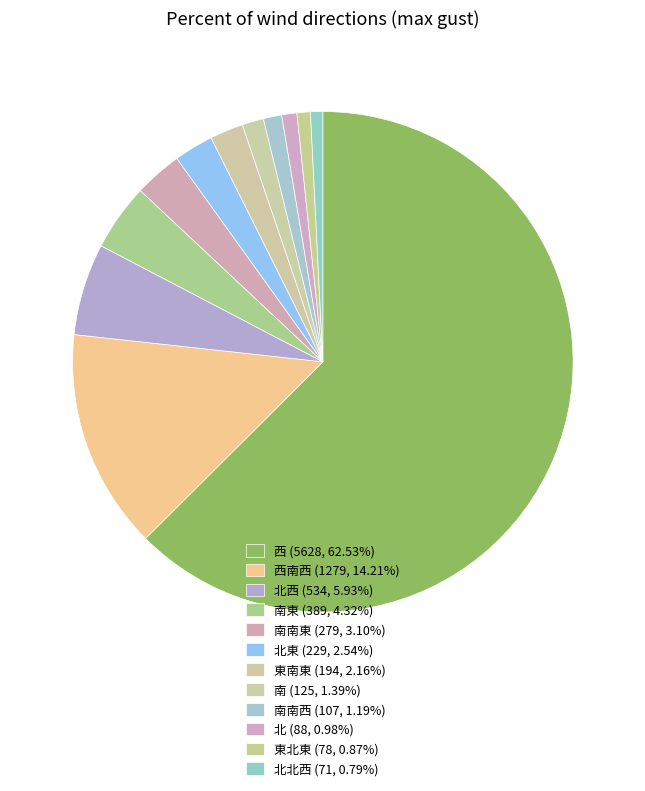

Rank the categories by value from lowest to highest.

北北西, 東北東, 北, 南南西, 南, 東南東, 北東, 南南東, 南東, 北西, 西南西, 西